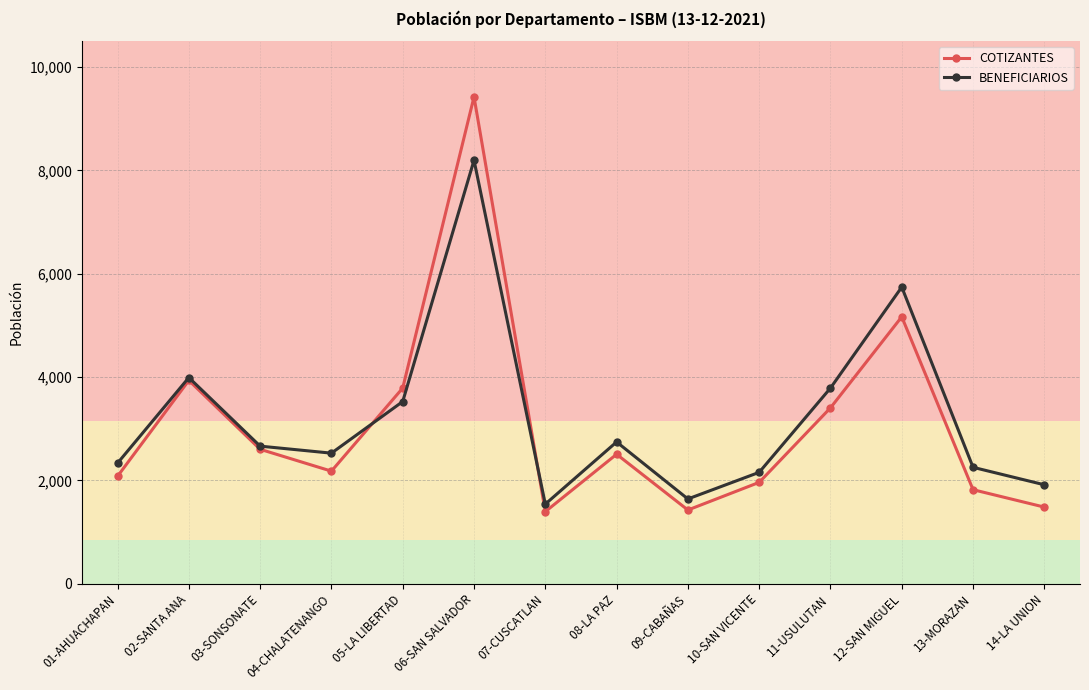

What is the spread (max minus min) of values at 03-SONSONATE?

61